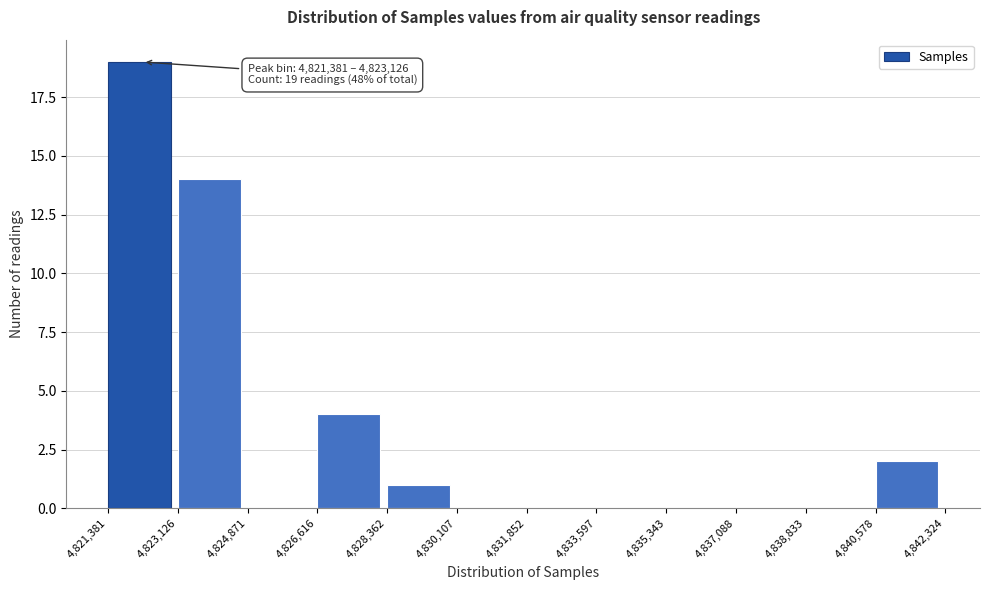

Which range on the x-axis has the tallest bar?

4,821,381 to 4,823,126